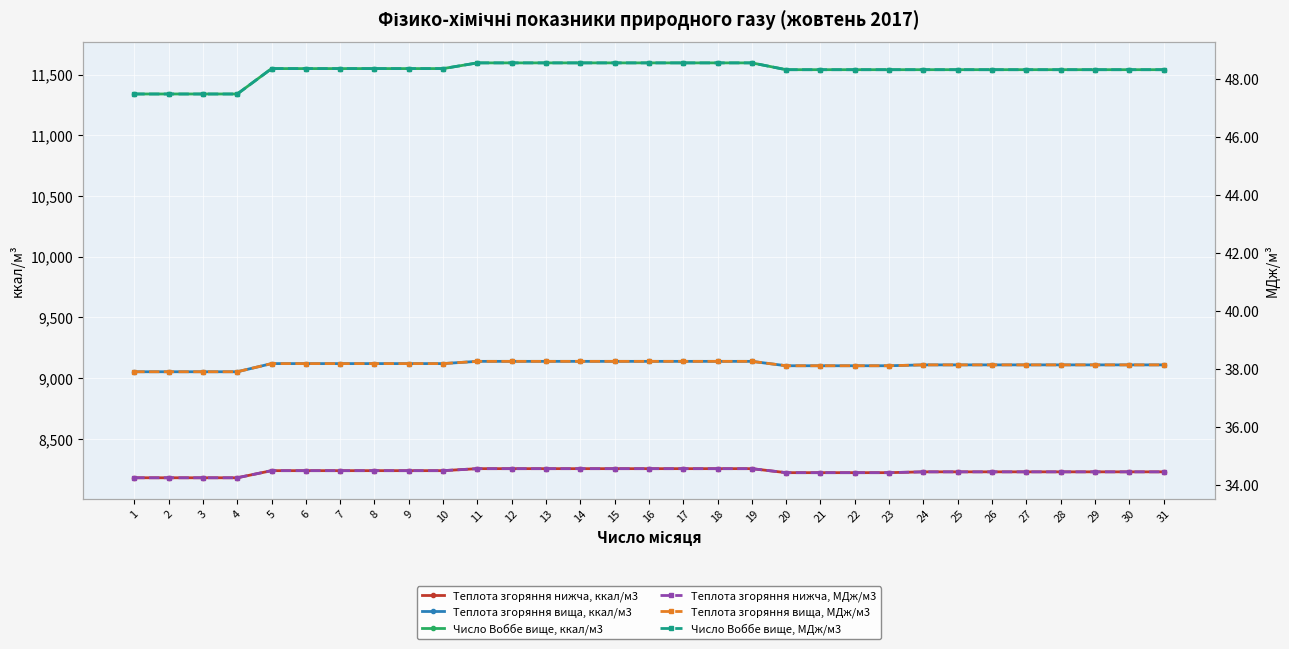

Reading left to right, list all the values displayed in this chart.

Теплота згоряння нижча, ккал/м3: 1=8180.7	2=8180.7	3=8180.7	4=8180.7	5=8239.2	6=8239.2	7=8239.2	8=8239.2	9=8239.2	10=8239.2	11=8255.7	12=8255.7	13=8255.7	14=8255.7	15=8255.7	16=8255.7	17=8255.7	18=8255.7	19=8255.7	20=8222.7	21=8222.7	22=8222.7	23=8222.7	24=8229.5	25=8229.5	26=8229.5	27=8229.5	28=8229.5	29=8229.5	30=8229.5	31=8229.5
Теплота згоряння вища, ккал/м3: 1=9053.4	2=9053.4	3=9053.4	4=9053.4	5=9120.5	6=9120.5	7=9120.5	8=9120.5	9=9120.5	10=9120.5	11=9139.0	12=9139.0	13=9139.0	14=9139.0	15=9139.0	16=9139.0	17=9139.0	18=9139.0	19=9139.0	20=9102.8	21=9102.8	22=9102.8	23=9102.8	24=9110.0	25=9110.0	26=9110.0	27=9110.0	28=9110.0	29=9110.0	30=9110.0	31=9110.0
Число Воббе вище, ккал/м3: 1=11340.0	2=11340.0	3=11340.0	4=11340.0	5=11549.0	6=11549.0	7=11549.0	8=11549.0	9=11549.0	10=11549.0	11=11596.0	12=11596.0	13=11596.0	14=11596.0	15=11596.0	16=11596.0	17=11596.0	18=11596.0	19=11596.0	20=11540.0	21=11540.0	22=11540.0	23=11540.0	24=11540.0	25=11540.0	26=11540.0	27=11540.0	28=11540.0	29=11540.0	30=11540.0	31=11540.0
Теплота згоряння нижча, МДж/м3: 1=34.3	2=34.3	3=34.3	4=34.3	5=34.5	6=34.5	7=34.5	8=34.5	9=34.5	10=34.5	11=34.6	12=34.6	13=34.6	14=34.6	15=34.6	16=34.6	17=34.6	18=34.6	19=34.6	20=34.4	21=34.4	22=34.4	23=34.4	24=34.5	25=34.5	26=34.5	27=34.5	28=34.5	29=34.5	30=34.5	31=34.5
Теплота згоряння вища, МДж/м3: 1=37.9	2=37.9	3=37.9	4=37.9	5=38.2	6=38.2	7=38.2	8=38.2	9=38.2	10=38.2	11=38.3	12=38.3	13=38.3	14=38.3	15=38.3	16=38.3	17=38.3	18=38.3	19=38.3	20=38.1	21=38.1	22=38.1	23=38.1	24=38.1	25=38.1	26=38.1	27=38.1	28=38.1	29=38.1	30=38.1	31=38.1
Число Воббе вище, МДж/м3: 1=47.5	2=47.5	3=47.5	4=47.5	5=48.4	6=48.4	7=48.4	8=48.4	9=48.4	10=48.4	11=48.6	12=48.6	13=48.6	14=48.6	15=48.6	16=48.6	17=48.6	18=48.6	19=48.6	20=48.3	21=48.3	22=48.3	23=48.3	24=48.3	25=48.3	26=48.3	27=48.3	28=48.3	29=48.3	30=48.3	31=48.3